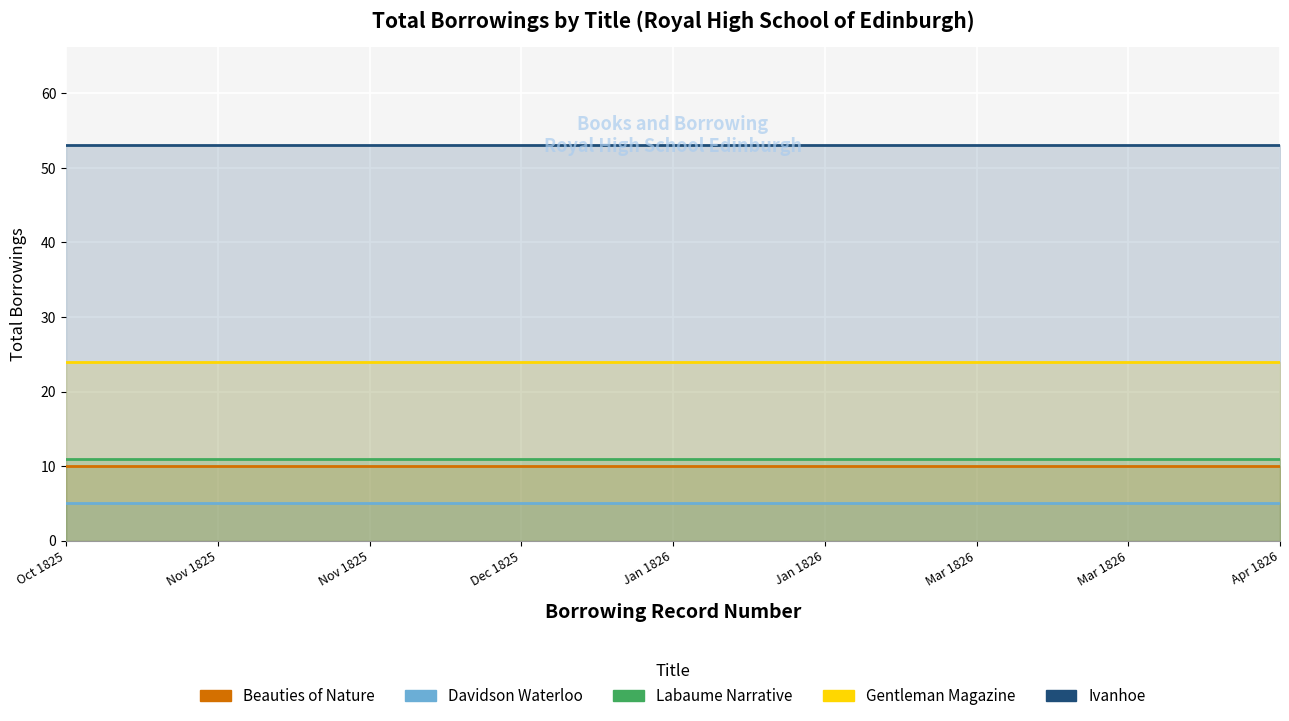

True or false: Ivanhoe has a value of 53 at Mar 1826.

True